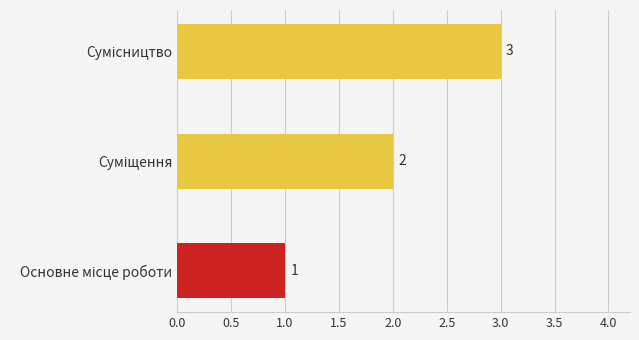

What is the greatest value displayed?

3